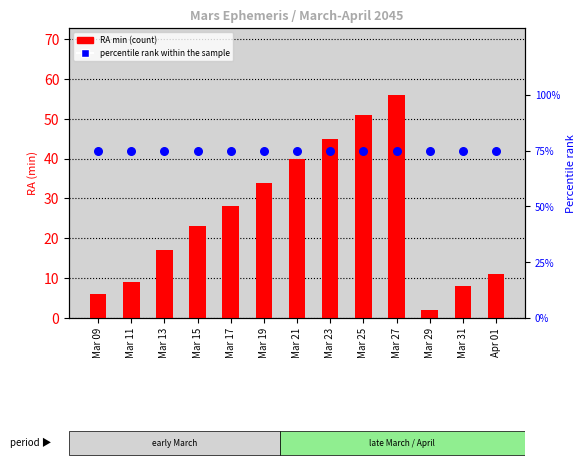

What is the total value across all series at Mar 27?

131